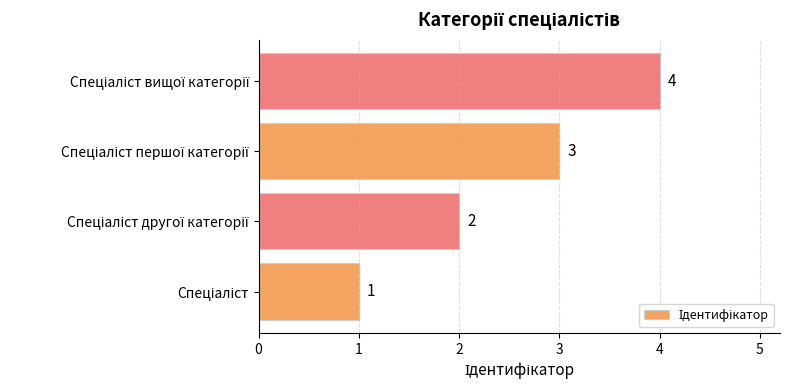

What is the maximum value shown in the chart?

4